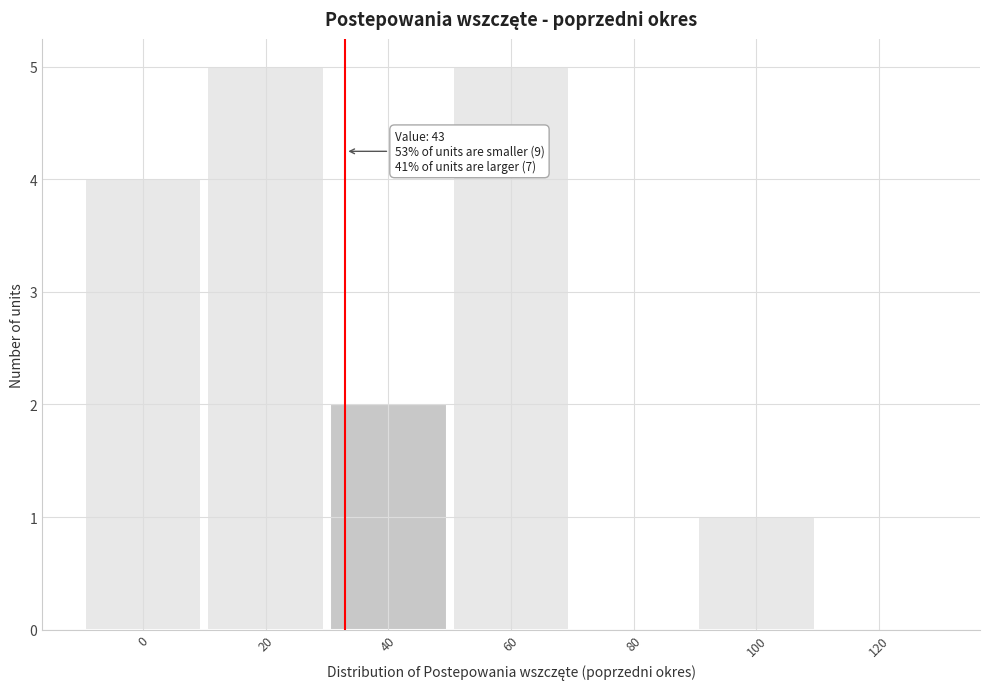

Reading left to right, transcribe all the data shown in this chart.

0=4	20=5	40=2	60=5	80=0	100=1	120=0